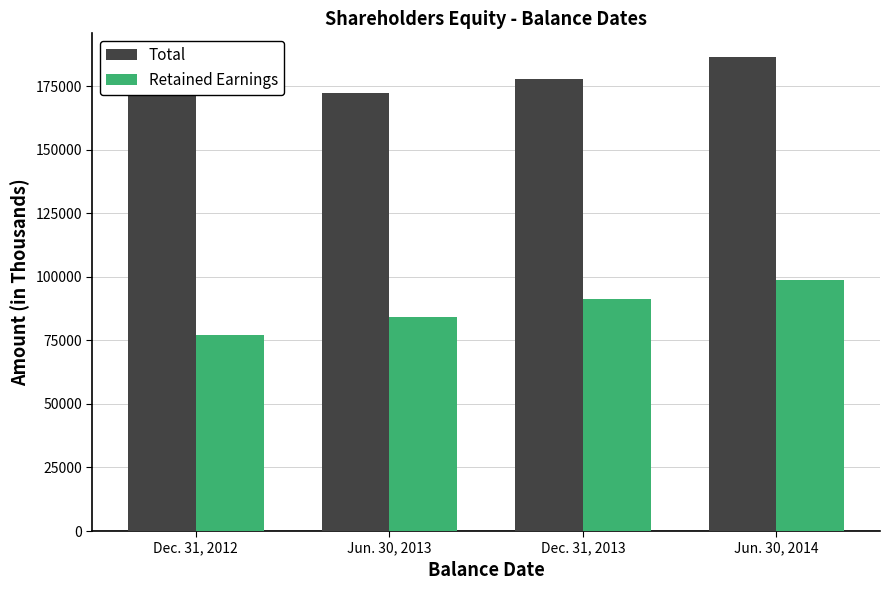

What is the label of the 4th bar from the left?

Jun. 30, 2014